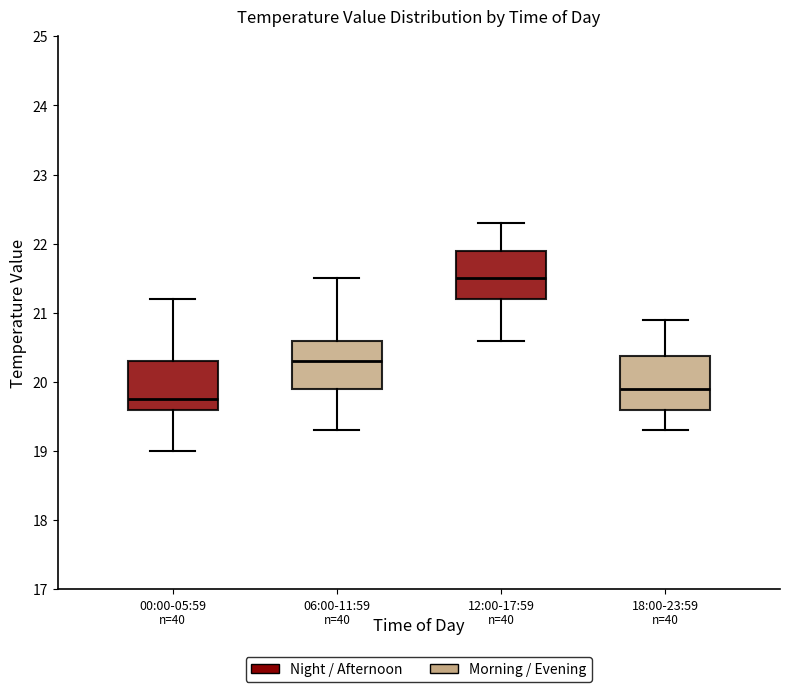

Reading left to right, transcribe this box plot: for each box, give where its median line is, the range the box spans, and where its two whiskers end, as read against the y-axis. The values are not printed on the chart, so give them approximately, as read against the axis.

00:00-05:59: median 19.8, box 19.6 to 20.3, whiskers 19.0 to 21.2
06:00-11:59: median 20.3, box 19.9 to 20.6, whiskers 19.3 to 21.5
12:00-17:59: median 21.5, box 21.2 to 21.9, whiskers 20.6 to 22.3
18:00-23:59: median 19.9, box 19.6 to 20.4, whiskers 19.3 to 20.9